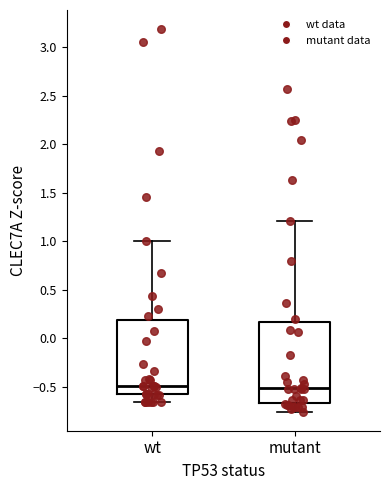

Where does the median line of the box for wt sit on the y-axis? The values are not printed on the chart, so give them approximately, as read against the axis.

-0.50